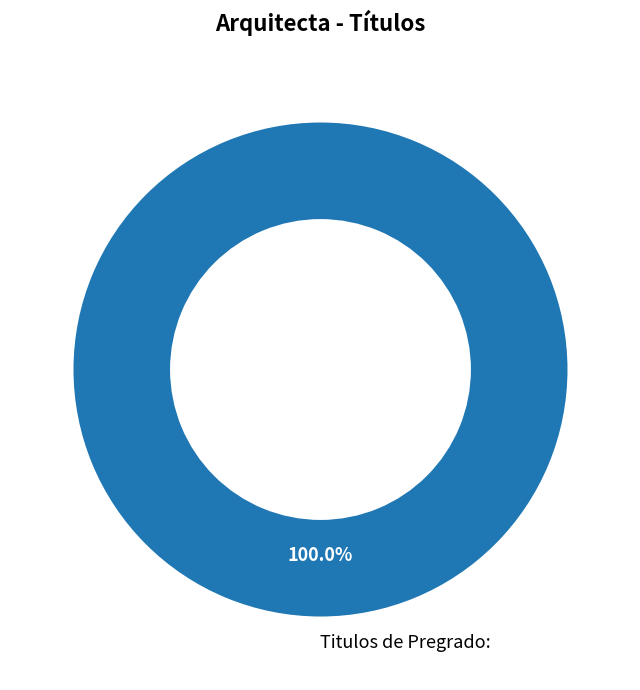

Rank the categories by value from lowest to highest.

Titulos de Pregrado: